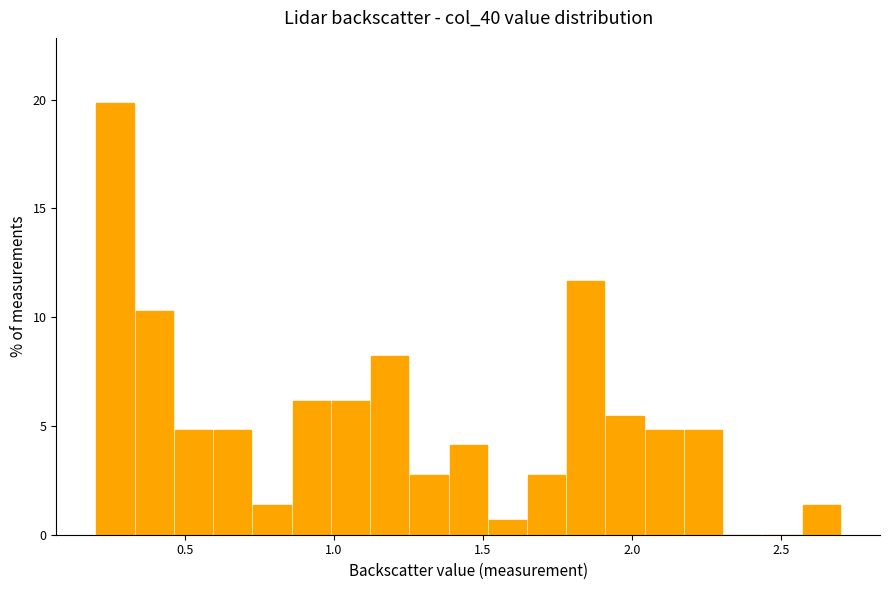

Read against the x-axis, roughly where is the centre of the tallest bar?

0.25